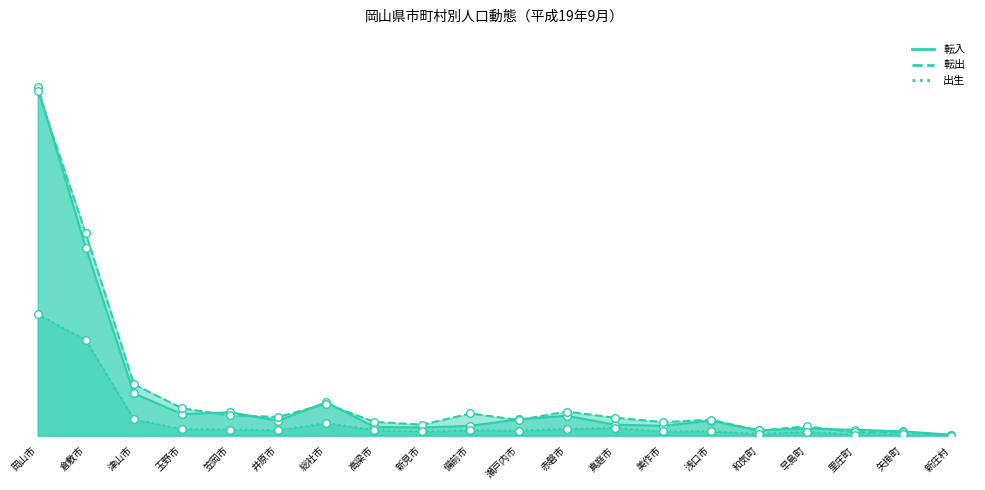

At which category is the sum across all series the highest?

岡山市